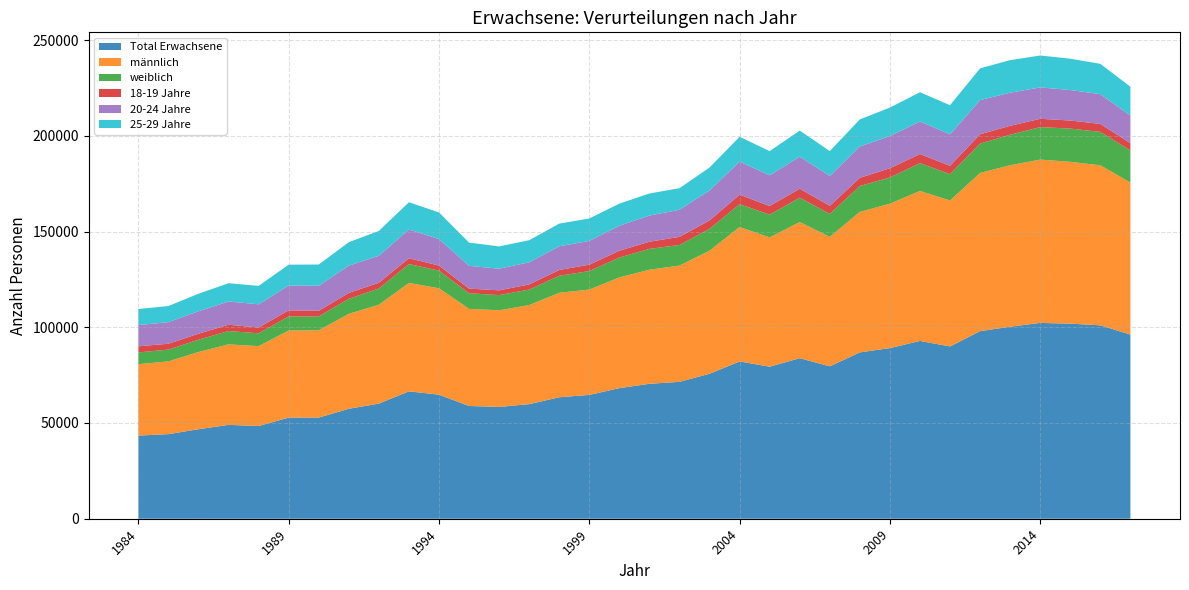

Reading right to left, list all the values displayed in this chart.

Total Erwachsene: 96171	101023	101885	102272	100278	97971	89975	92858	89119	86889	79605	83849	79409	82139	75718	71486	70476	68204	64675	63442	59844	58398	58885	64787	66520	60127	57427	52827	52819	48421	49016	46759	44165	43432
männlich: 79415	83586	84523	85293	84353	82638	76250	78338	75411	73386	67576	71106	67508	70239	64281	60740	59586	57827	55028	54573	51732	50488	50736	55573	56636	51643	49581	45586	45459	41714	42062	40324	38036	37276
weiblich: 16756	17437	17362	16979	15925	15333	13725	14520	13708	13503	12029	12743	11901	11900	11437	10746	10890	10377	9647	8869	8112	7910	8149	9214	9884	8484	7846	7241	7360	6707	6954	6435	6129	6156
18-19 Jahre: 3806	4150	4211	4327	4667	4855	4383	4763	4815	4278	4227	4668	4506	4963	4373	4239	3738	3568	3342	3031	2687	2496	2411	2652	3006	3010	3076	2943	3204	3025	3285	3114	3062	3194
20-24 Jahre: 14392	15552	15927	16407	17296	17843	16430	16992	16803	16357	15584	16717	16033	17254	15657	14143	13655	13021	12439	12372	11550	11284	11901	13850	15011	14097	14248	13084	12957	12126	12140	11729	11286	11098
25-29 Jahre: 15103	15838	16354	16662	17005	16588	15208	15275	14887	14144	13003	13640	12634	12982	11962	11284	11521	11582	11679	11846	11534	11659	12141	13899	14253	12949	12261	11094	10884	9630	9552	9153	8425	8371